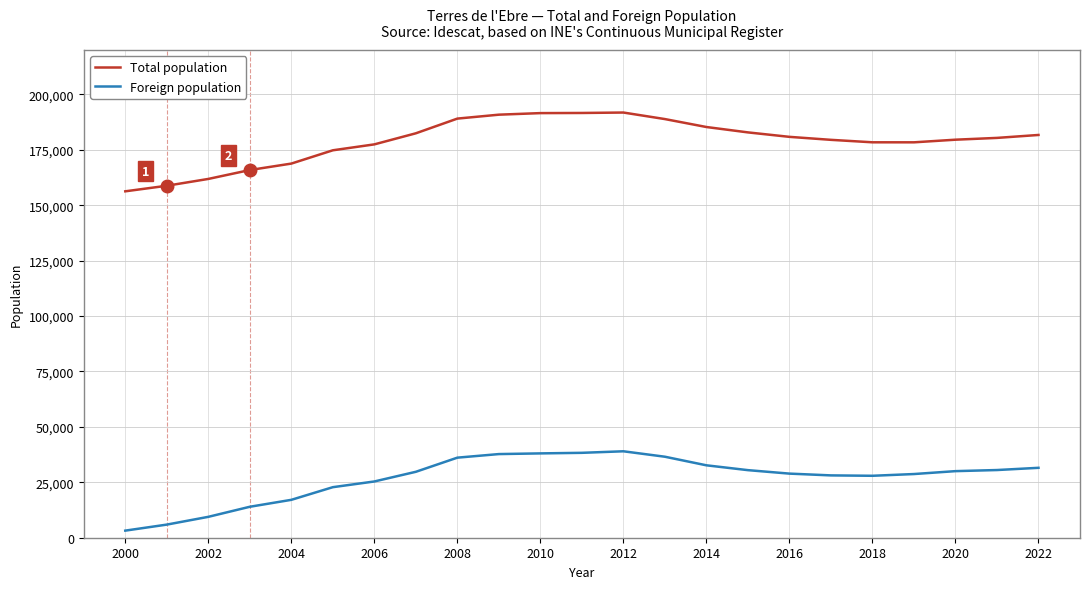

What is the difference between the maximum and minimum values in the Total population series?

35542